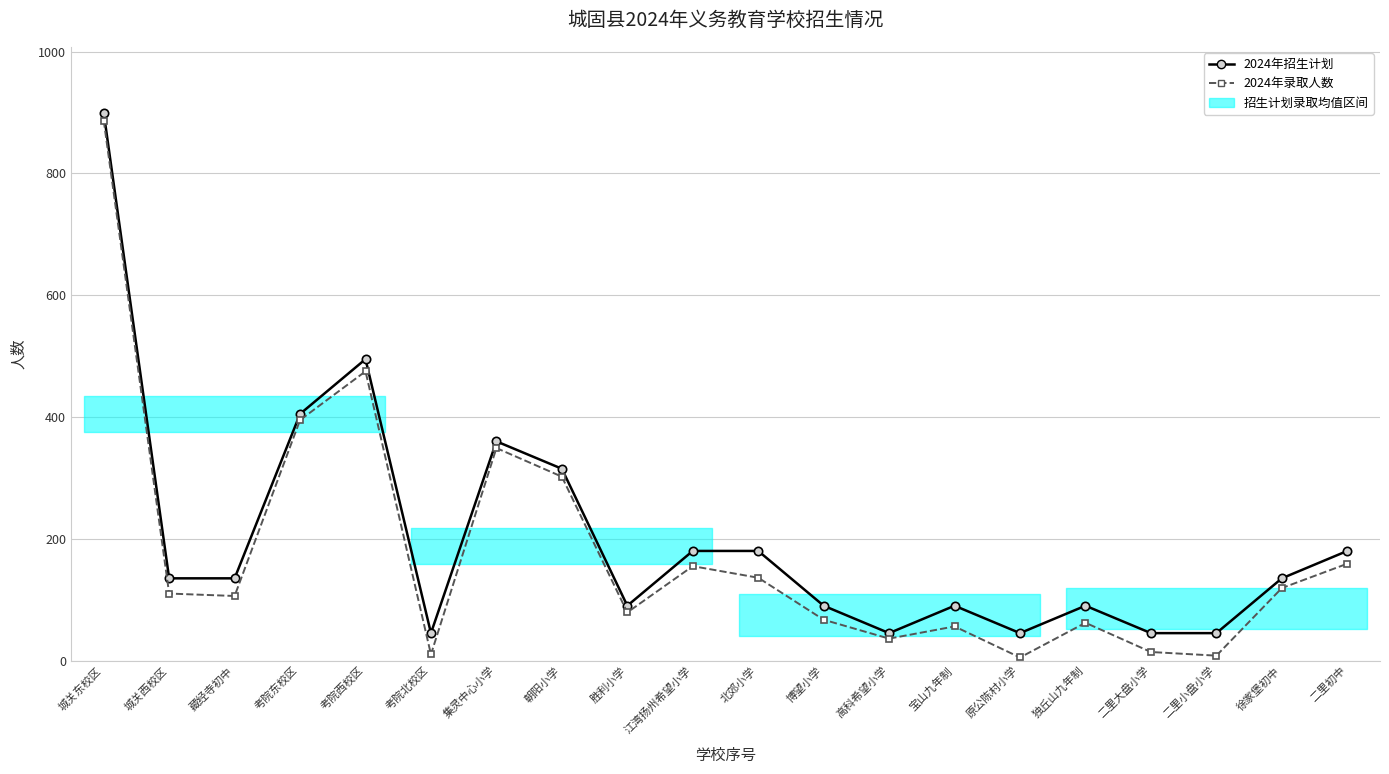

What is the minimum value shown in the chart?

5